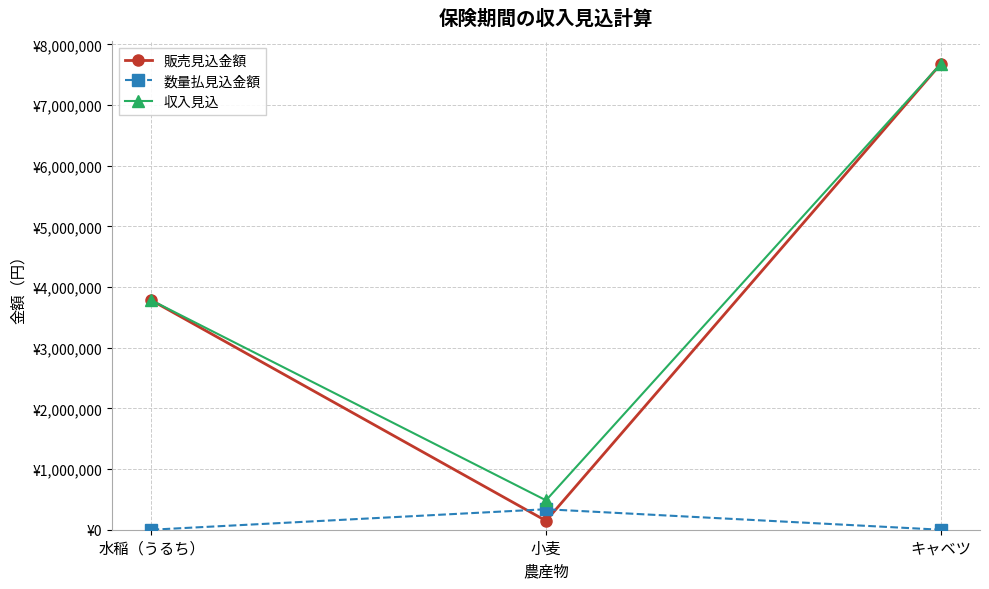

What is the difference between the maximum and minimum values in the 収入見込 series?

7187988